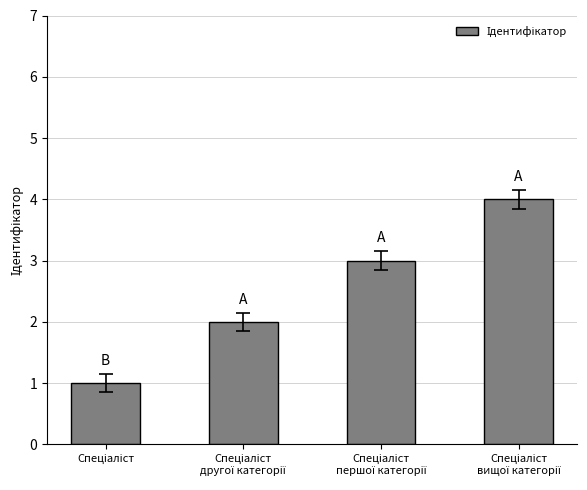

Does the chart contain any negative values?

No